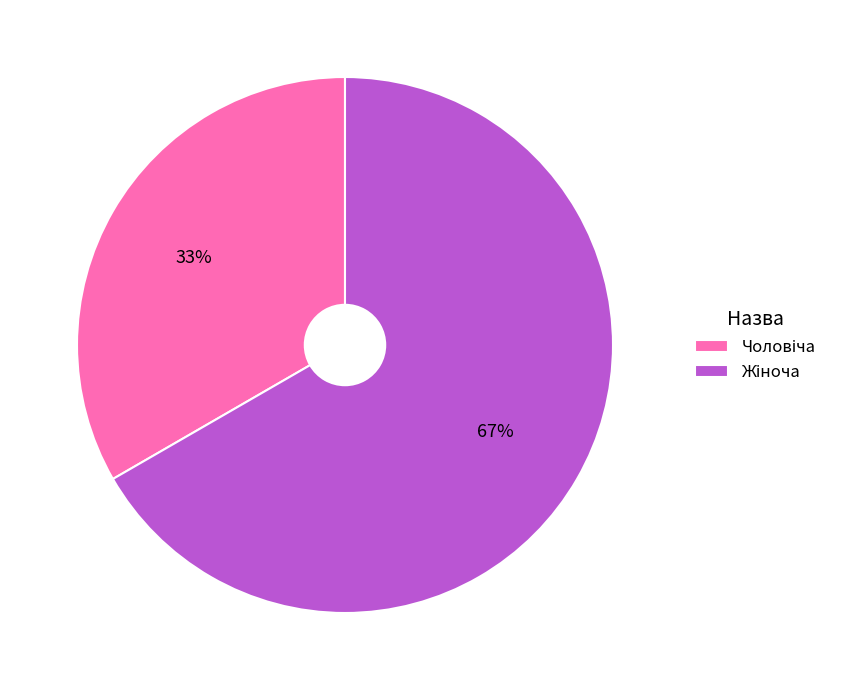

To the nearest percent, what is the average slice percentage?

50%